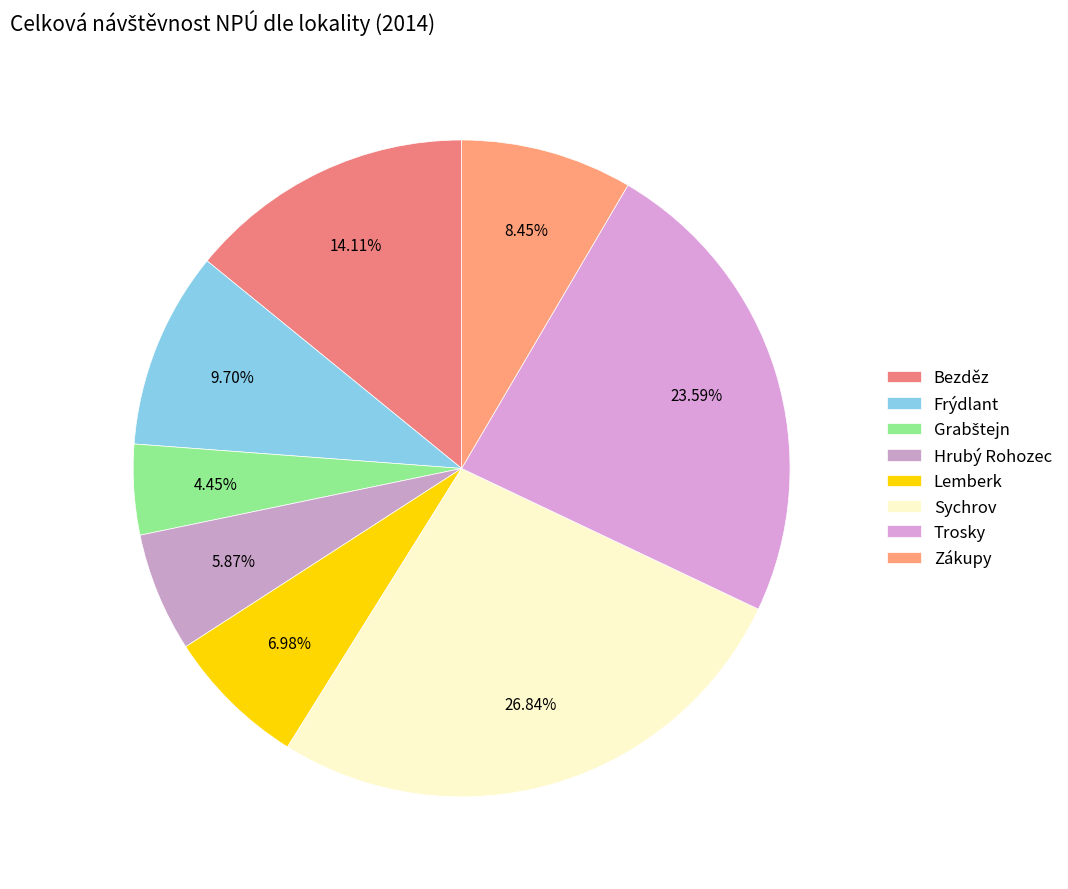

To the nearest percent, what is the combined percentage of Sychrov and Bezděz?

41%